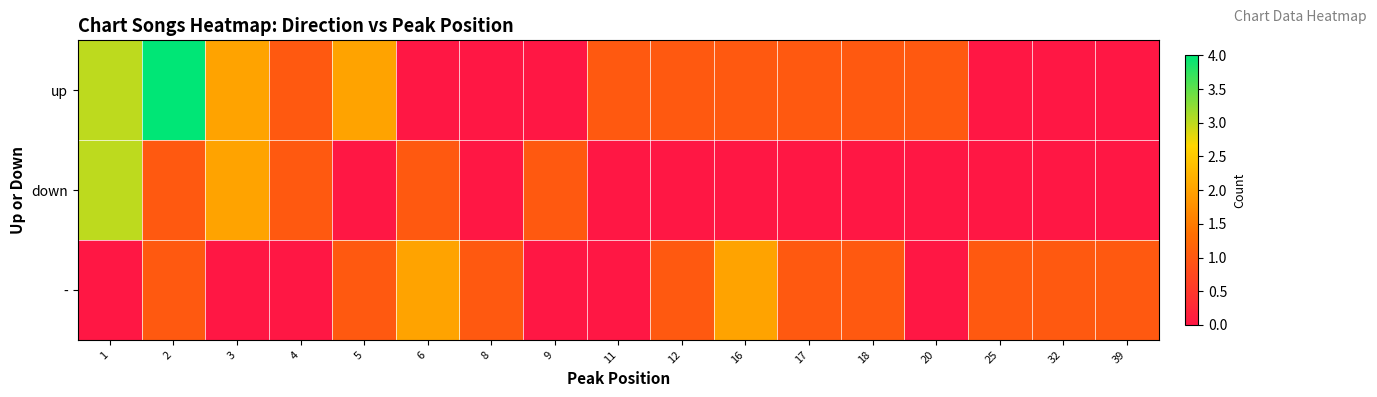

Reading left to right, transcribe all the data shown in this chart.

up: 1=3	2=4	3=2	4=1	5=2	6=0	8=0	9=0	11=1	12=1	16=1	17=1	18=1	20=1	25=0	32=0	39=0
down: 1=3	2=1	3=2	4=1	5=0	6=1	8=0	9=1	11=0	12=0	16=0	17=0	18=0	20=0	25=0	32=0	39=0
-: 1=0	2=1	3=0	4=0	5=1	6=2	8=1	9=0	11=0	12=1	16=2	17=1	18=1	20=0	25=1	32=1	39=1